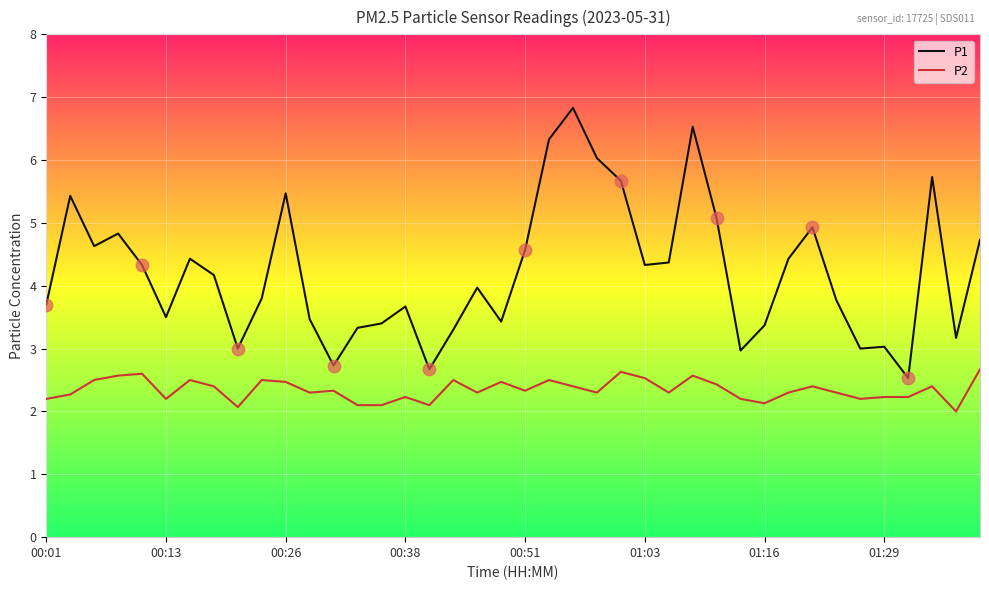

Which series has the largest total across all categories?

P1